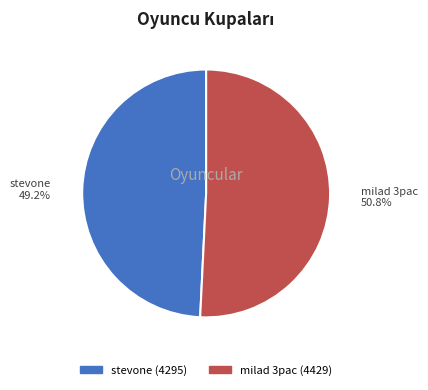

Which slice is the largest?

milad 3pac